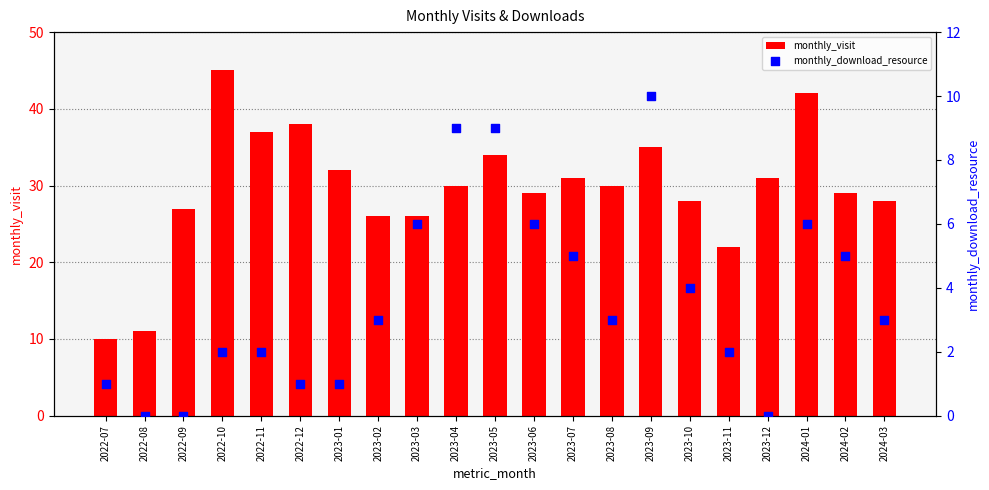

At which category is the sum across all series the highest?

2024-01